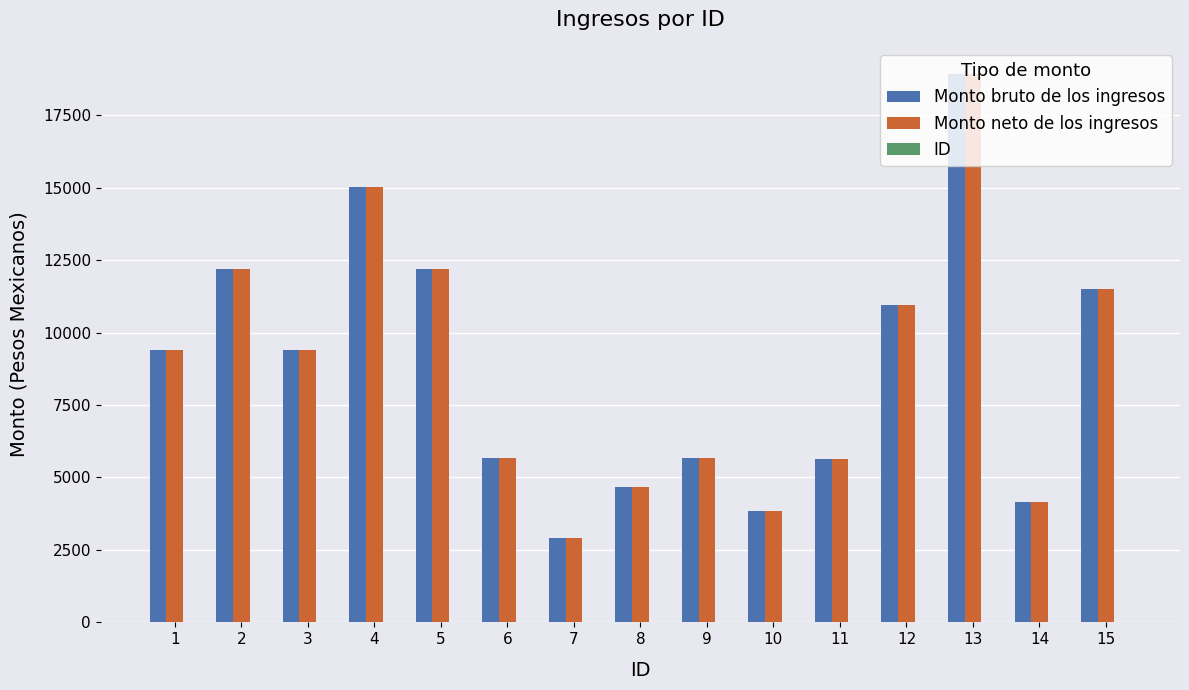

At which category is the sum across all series the highest?

13